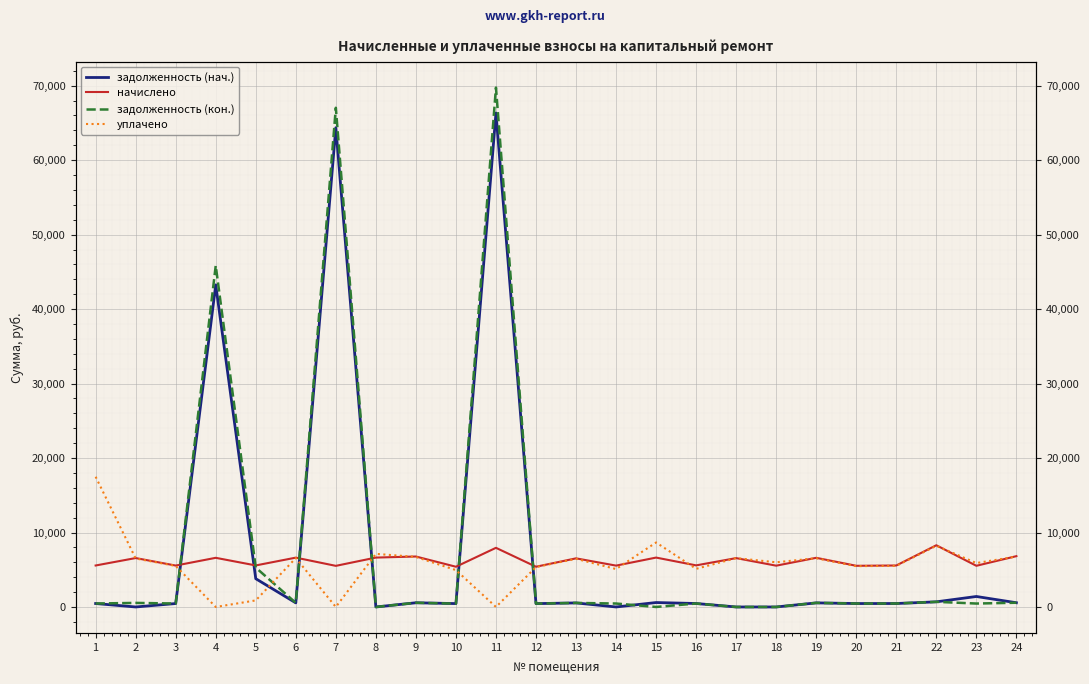

What are all the series names shown in the legend?

задолженность (нач.), начислено, задолженность (кон.), уплачено